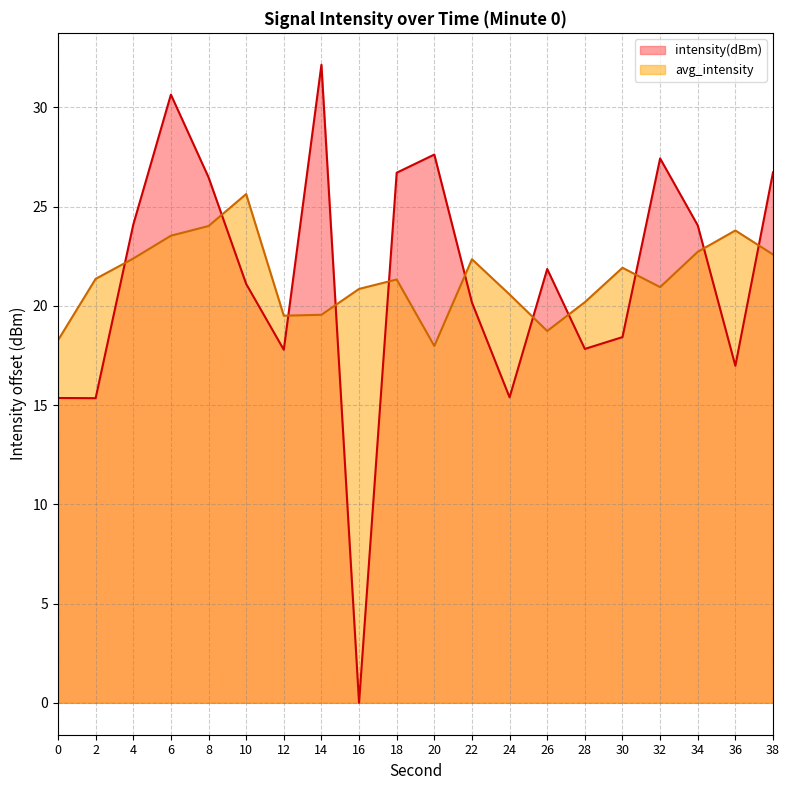

How many interior local peaks (higher than both neighbors) does the data have?

5